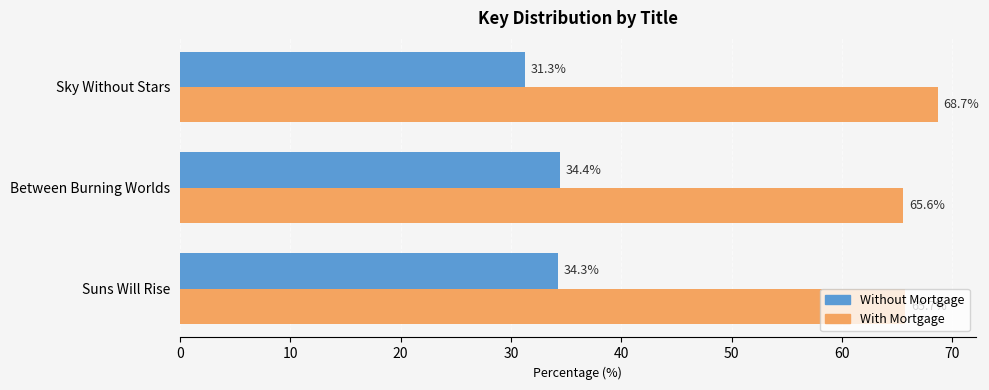

What is the difference between the maximum and minimum values in the With Mortgage series?

3.1